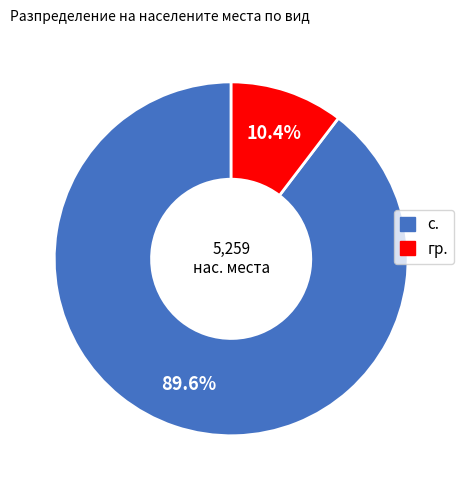

Does any single category account for the majority?

Yes